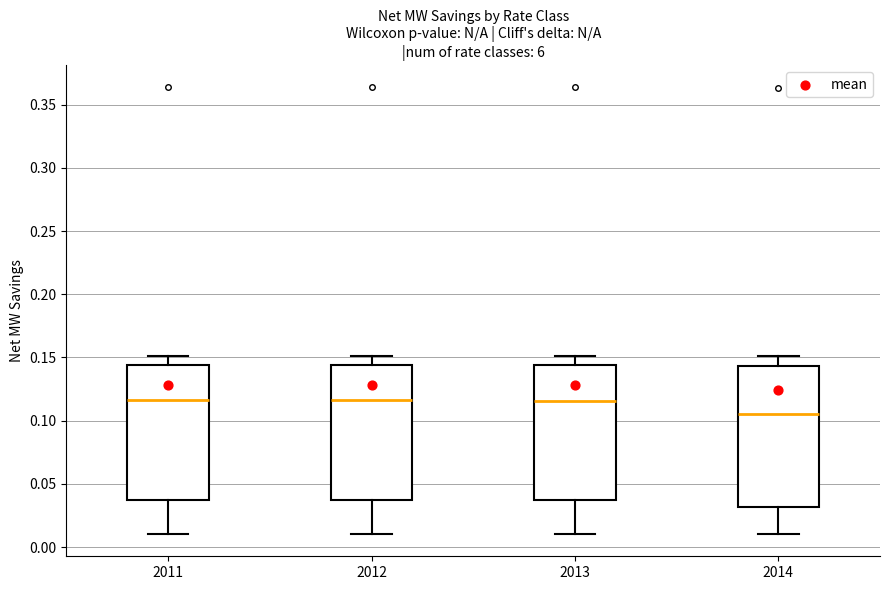

Reading left to right, read every box against the y-axis: the position of its median line, the range the box covers, and the ends of its whiskers. The values are not printed on the chart, so give them approximately, as read against the axis.

2011: median 0.115, box 0.035 to 0.145, whiskers 0.010 to 0.150
2012: median 0.115, box 0.035 to 0.145, whiskers 0.010 to 0.150
2013: median 0.115, box 0.035 to 0.145, whiskers 0.010 to 0.150
2014: median 0.105, box 0.030 to 0.145, whiskers 0.010 to 0.150